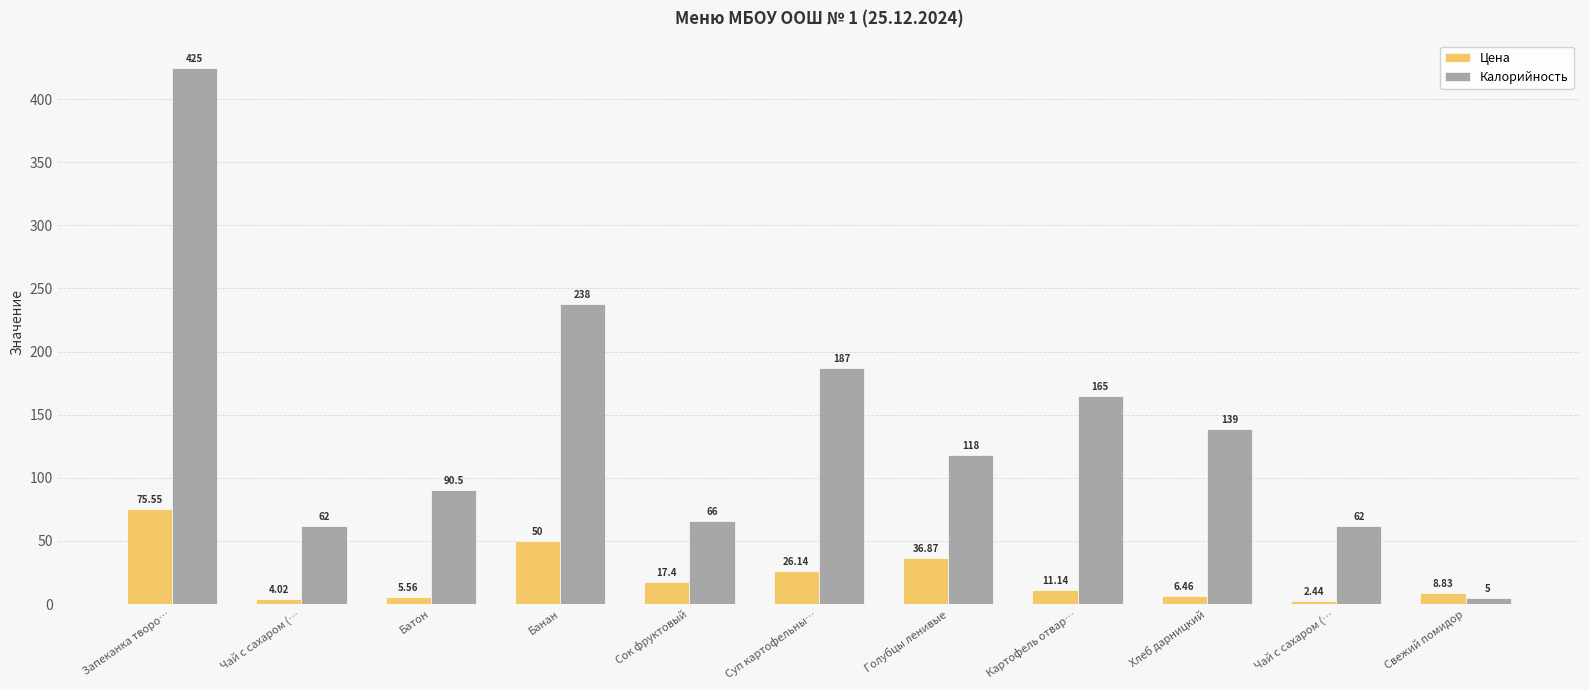

What is the value of the Калорийность bar at the 5th from the left?

66.0